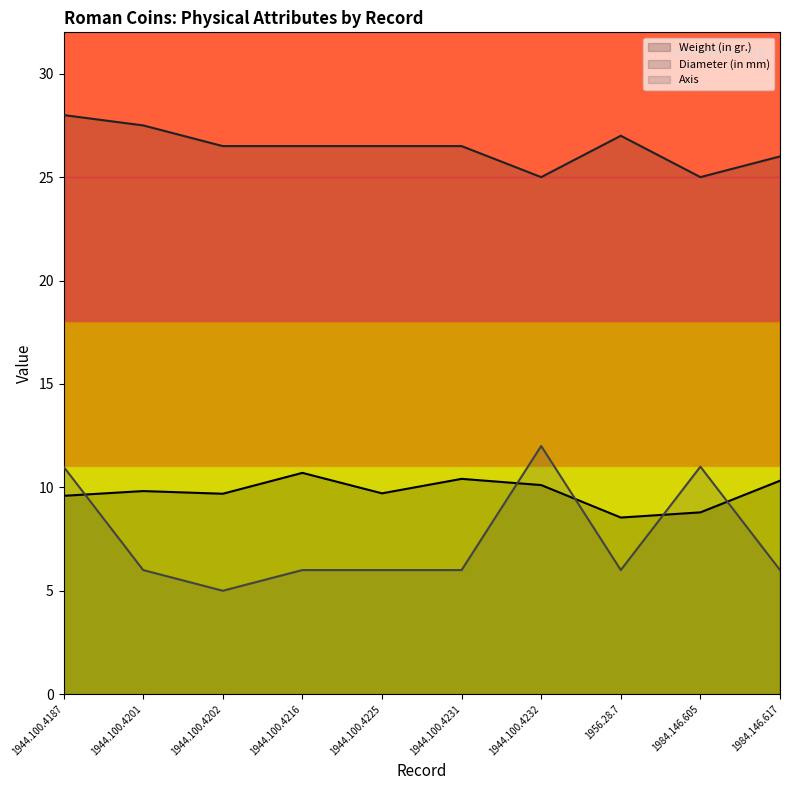

How many data points in Diameter (in mm) are less than 26?

2